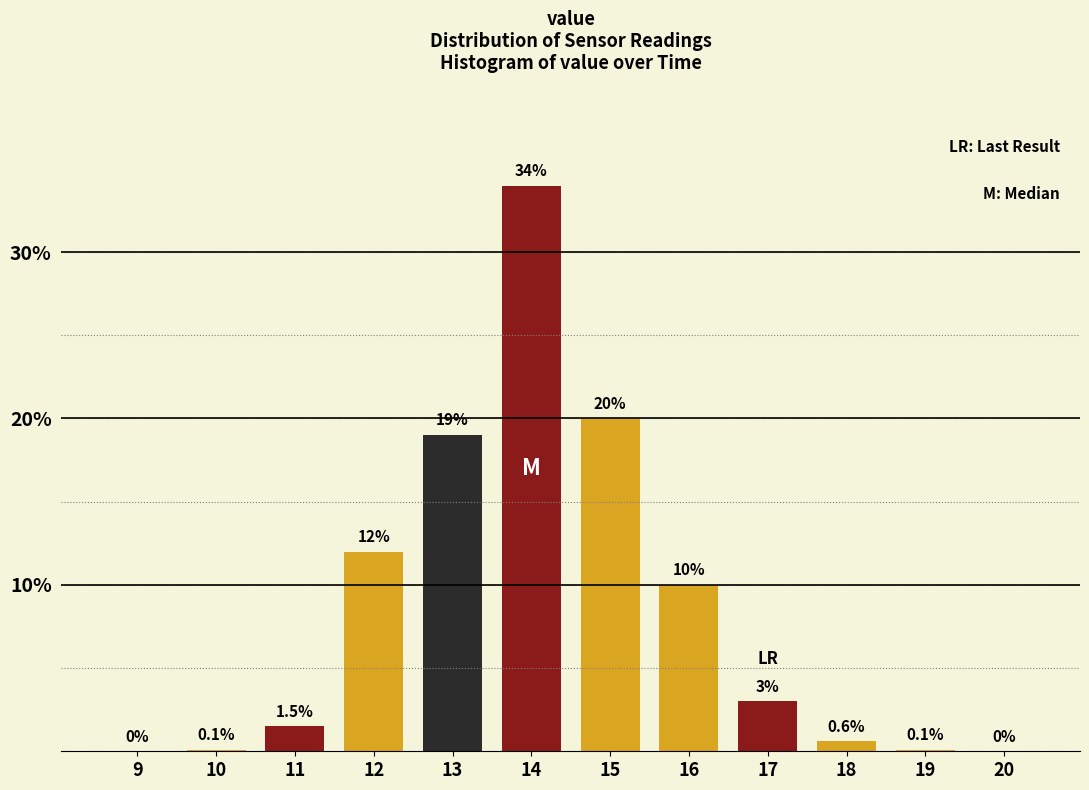

Reading left to right, what are all the values shown in this chart?

9=0.0	10=0.1	11=1.5	12=12.0	13=19.0	14=34.0	15=20.0	16=10.0	17=3.0	18=0.6	19=0.1	20=0.0